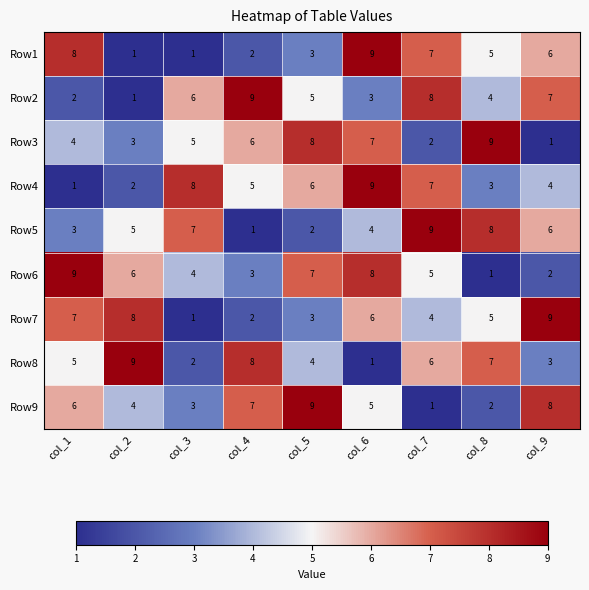

At which label does Row4 reach its minimum?

col_1